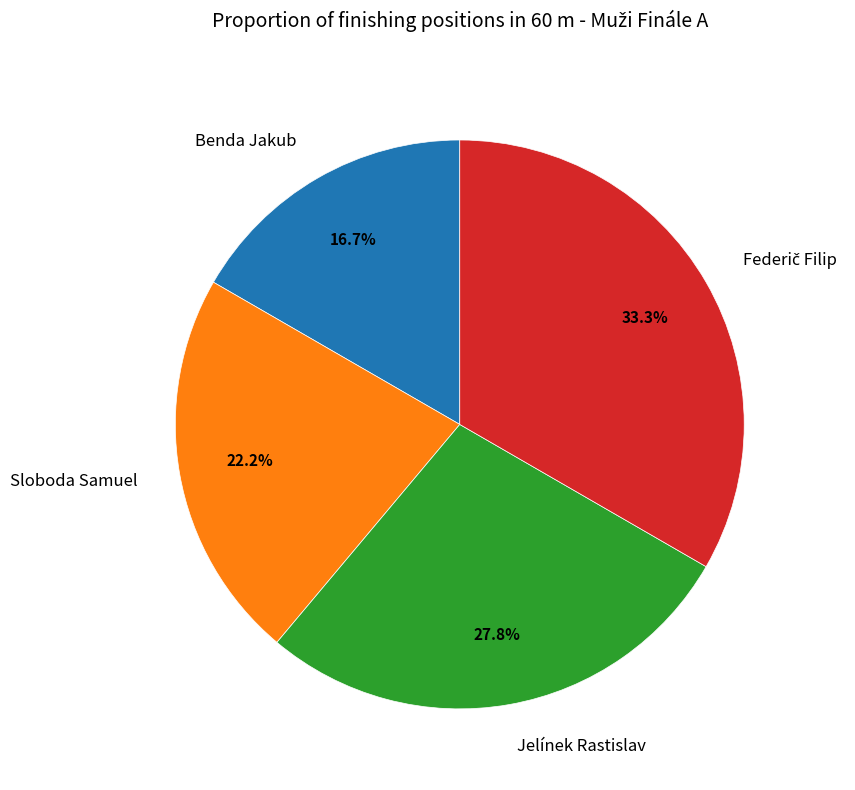

What portion of the pie excludes Jelínek Rastislav?

72.2%